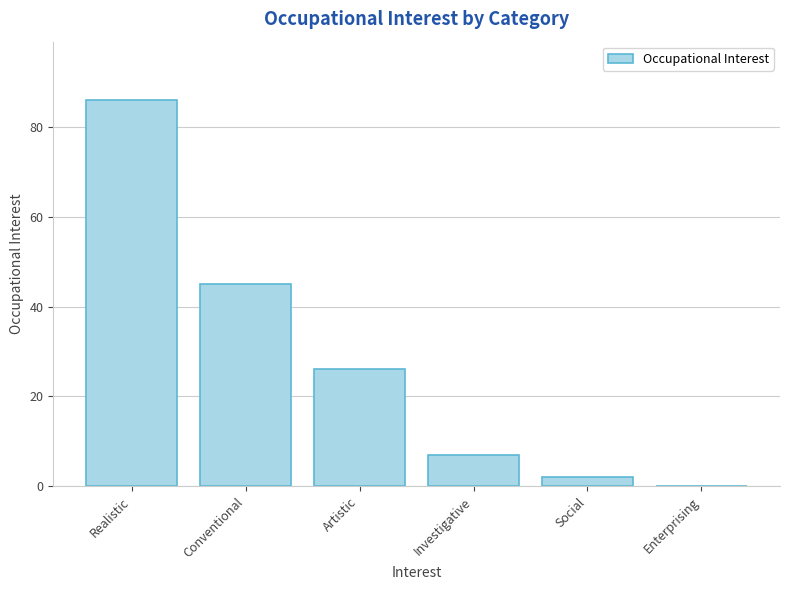

The chart shows a value of 7 at Investigative. True or false?

True